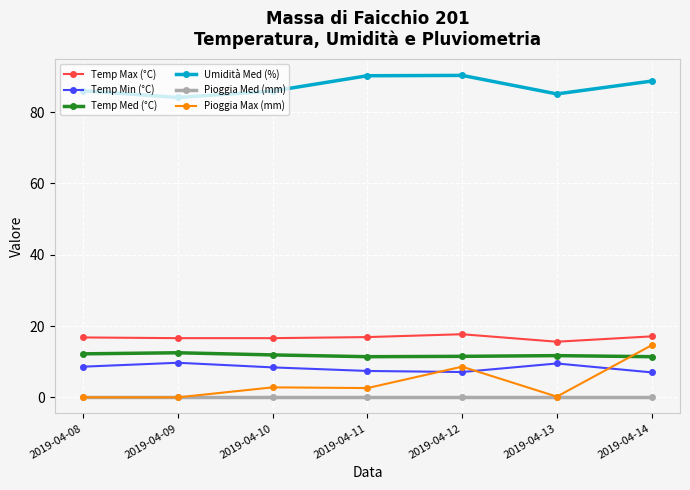

What is the difference between the Temp Max (°C) values at 2019-04-14 and 2019-04-13?

1.5